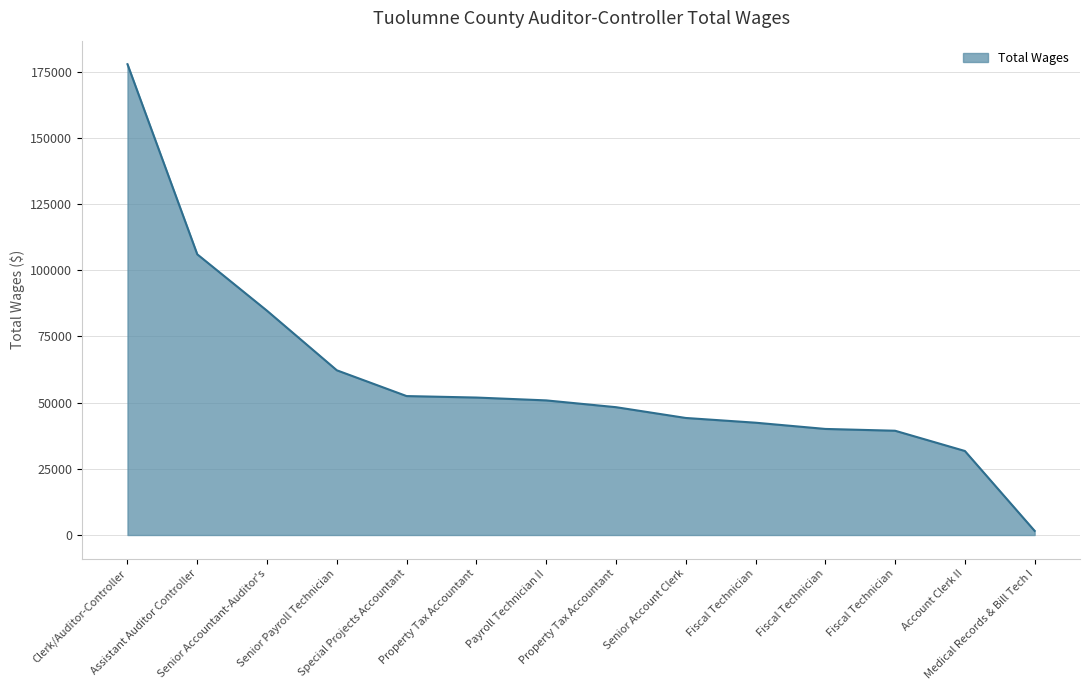

Does the chart display data point markers on the line(s)?

No